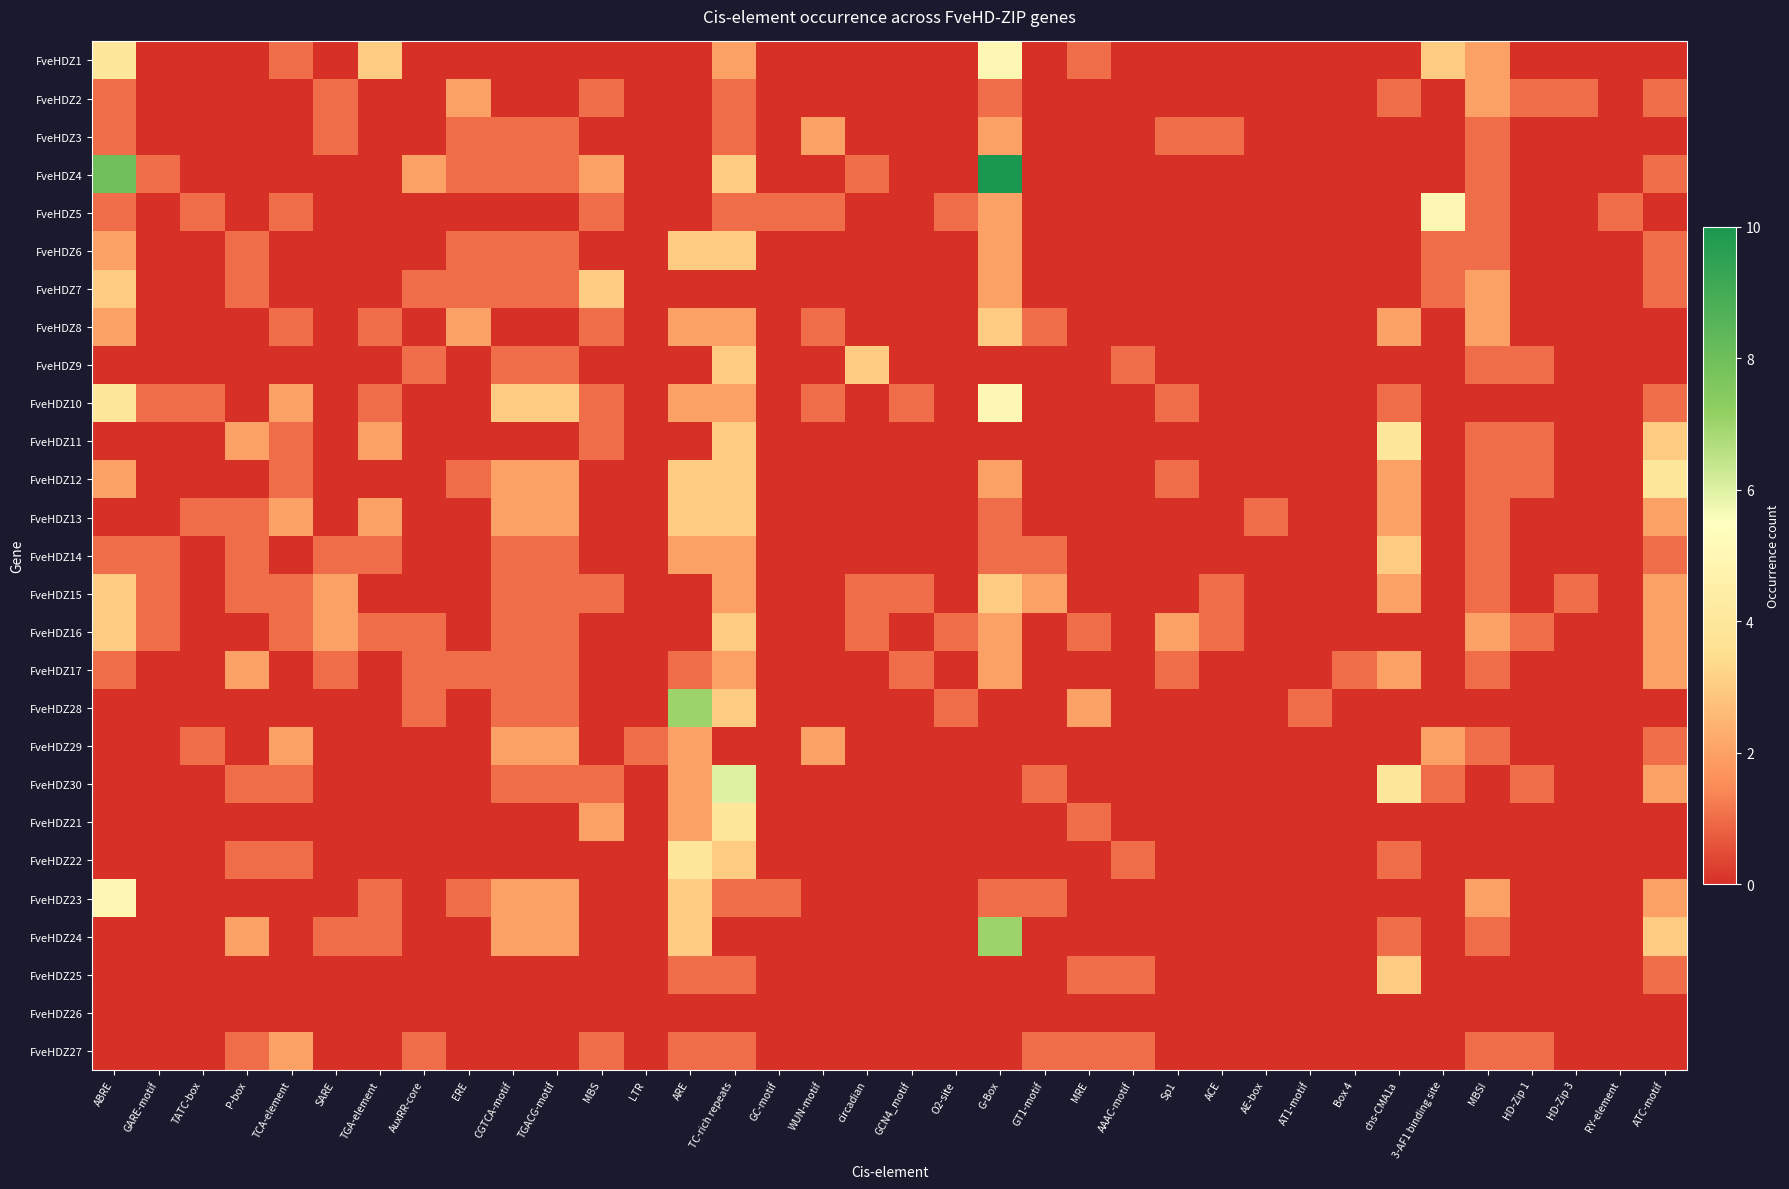

List the series in order of their peak value, highest first.

FveHDZ4, FveHDZ28, FveHDZ24, FveHDZ30, FveHDZ1, FveHDZ5, FveHDZ10, FveHDZ23, FveHDZ11, FveHDZ12, FveHDZ21, FveHDZ22, FveHDZ6, FveHDZ7, FveHDZ8, FveHDZ9, FveHDZ13, FveHDZ14, FveHDZ15, FveHDZ16, FveHDZ25, FveHDZ2, FveHDZ3, FveHDZ17, FveHDZ29, FveHDZ27, FveHDZ26